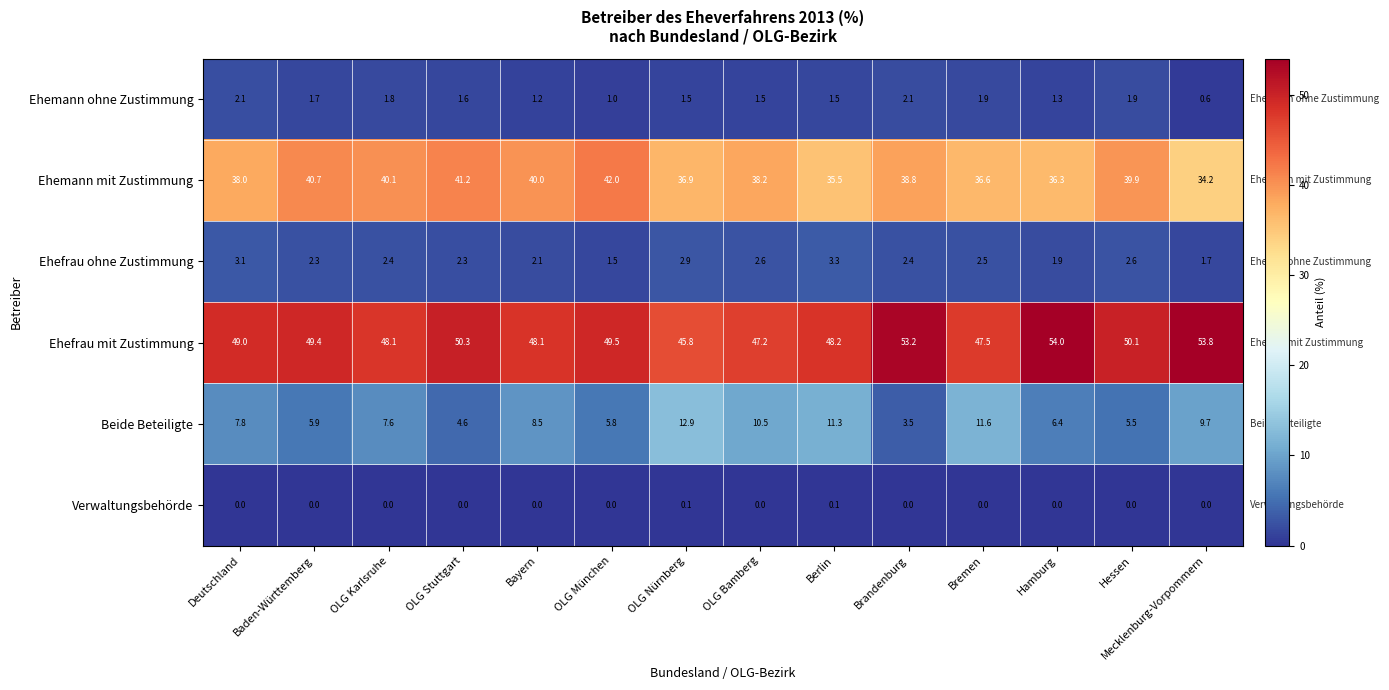

Which series has the largest total across all categories?

Ehefrau mit Zustimmung